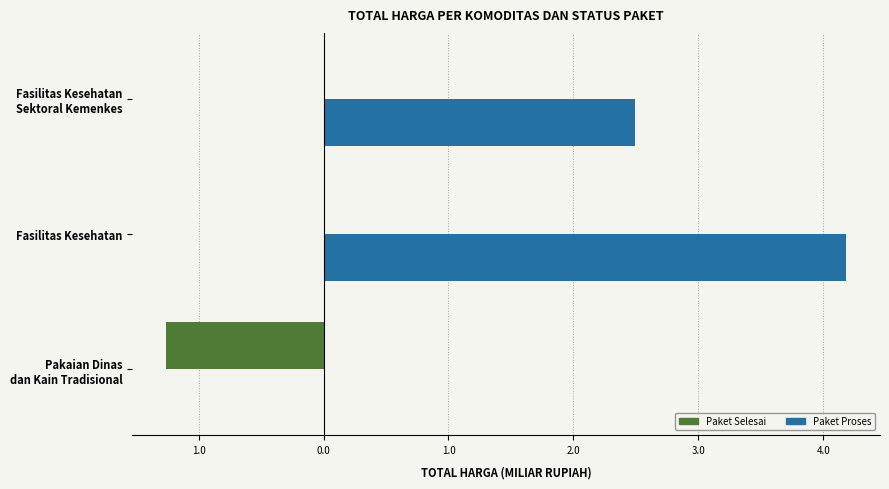

What are all the series names shown in the legend?

Paket Selesai, Paket Proses